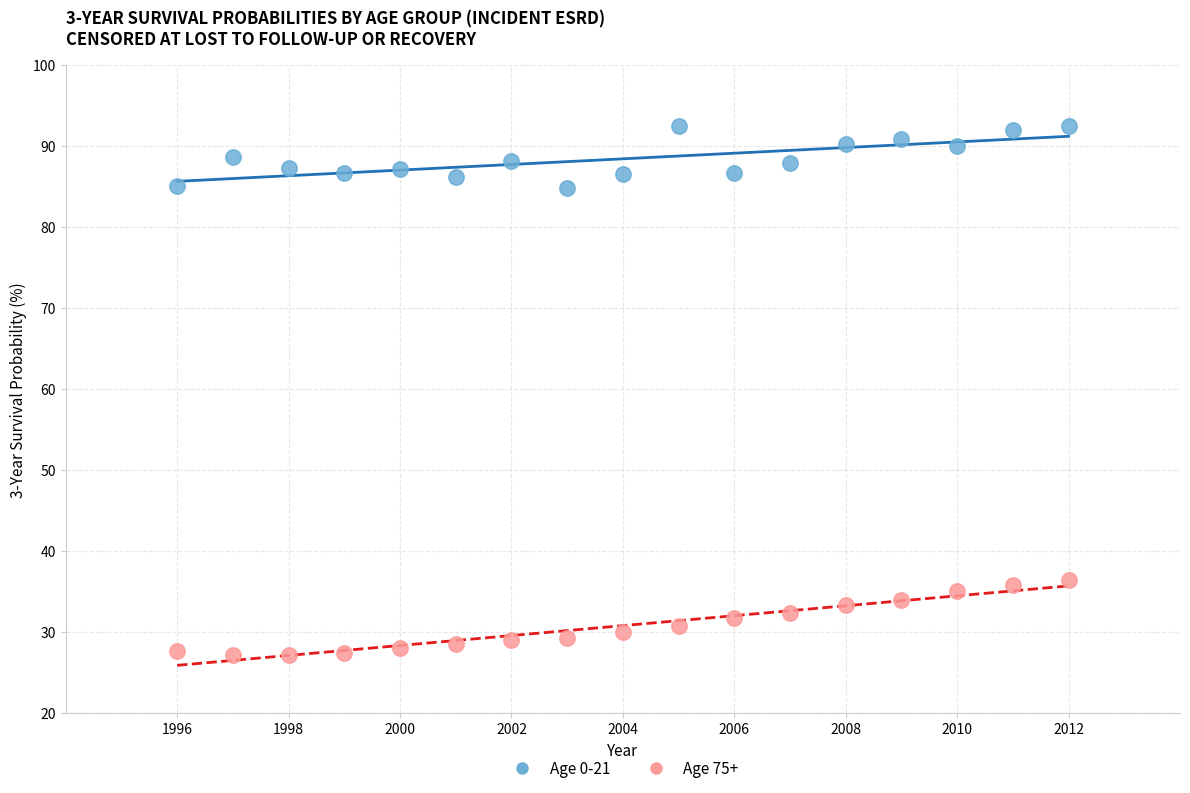

Across all data points, what is the range of X values (max minus min)?

16.0